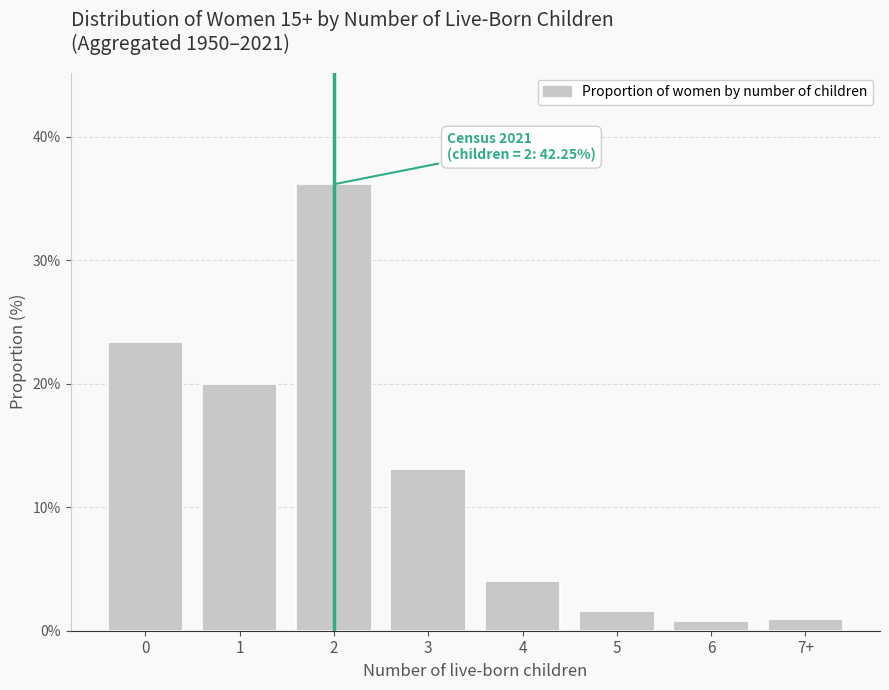

Reading left to right, list all the values displayed in this chart.

23.4	20.0	36.2	13.1	4.1	1.6	0.8	1.0